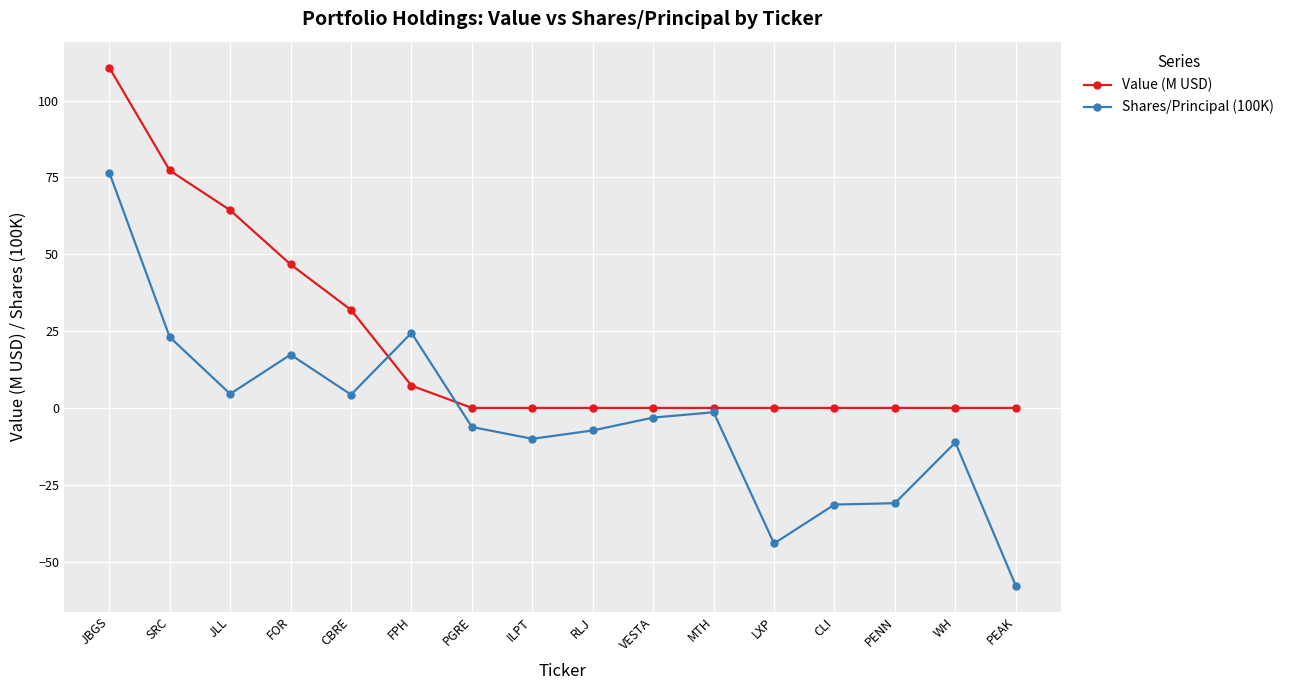

What is the label of the 15th point from the right?

SRC